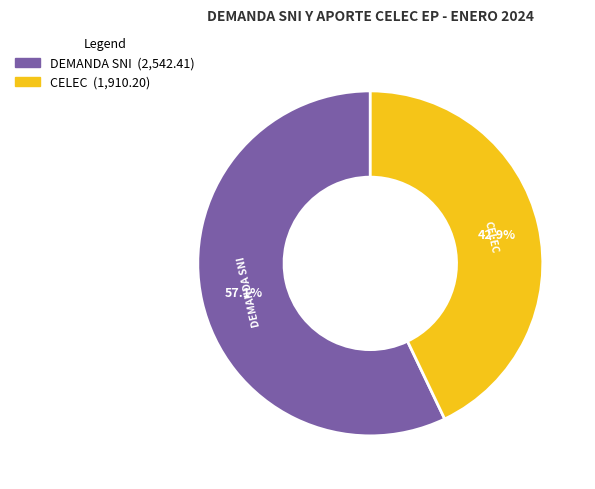

Count the number of slices in the pie.

2